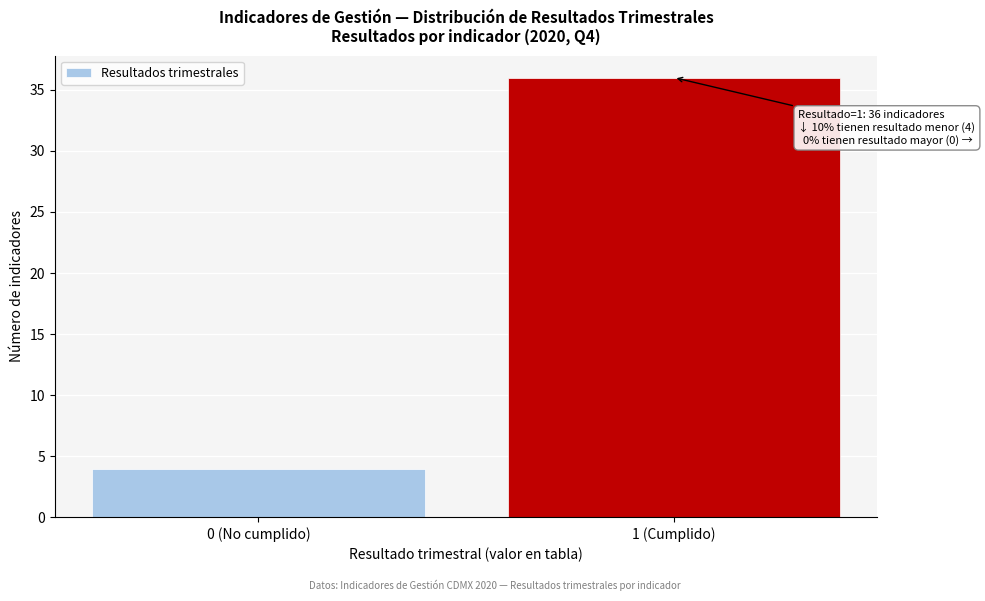

Reading left to right, list all the values displayed in this chart.

0 (No cumplido)=4	1 (Cumplido)=36